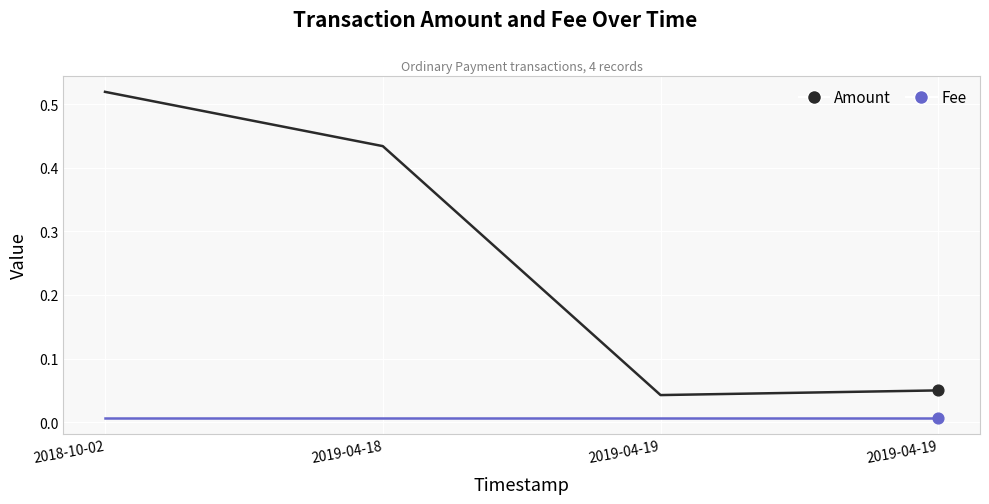

Is the value of Amount at 2019-04-19 greater than the value of Fee at 2019-04-19?

Yes